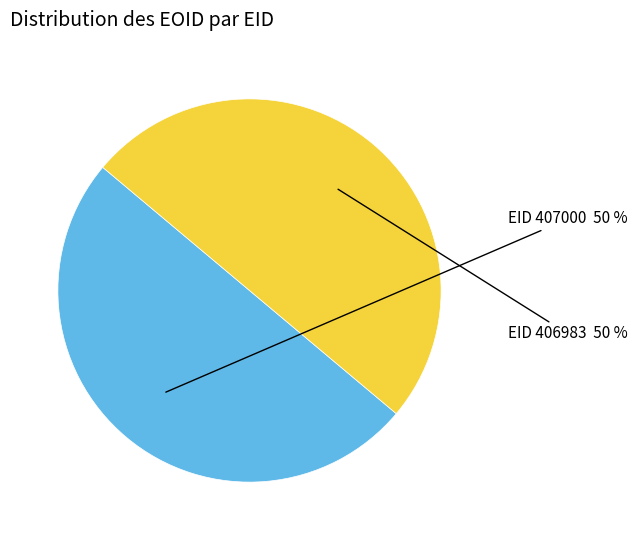

To the nearest percent, what is the average slice percentage?

50%